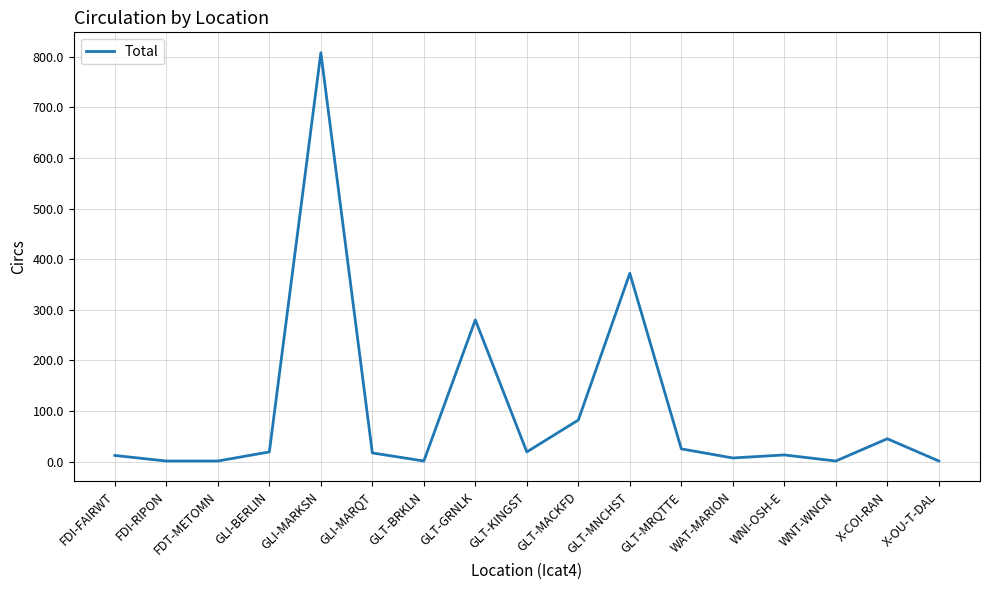

At which label is the value closest to 404?

GLT-MNCHST